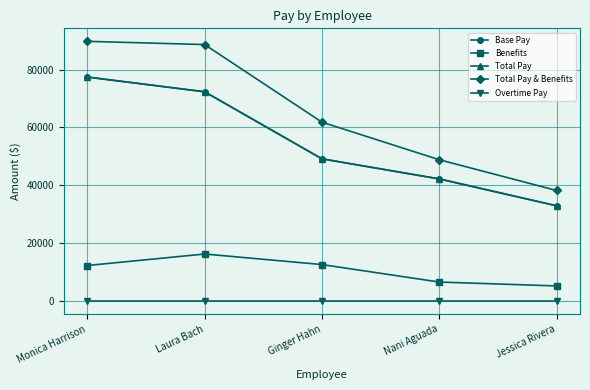

True or false: Total Pay & Benefits has a value of 154561.6 at Monica Harrison.

False